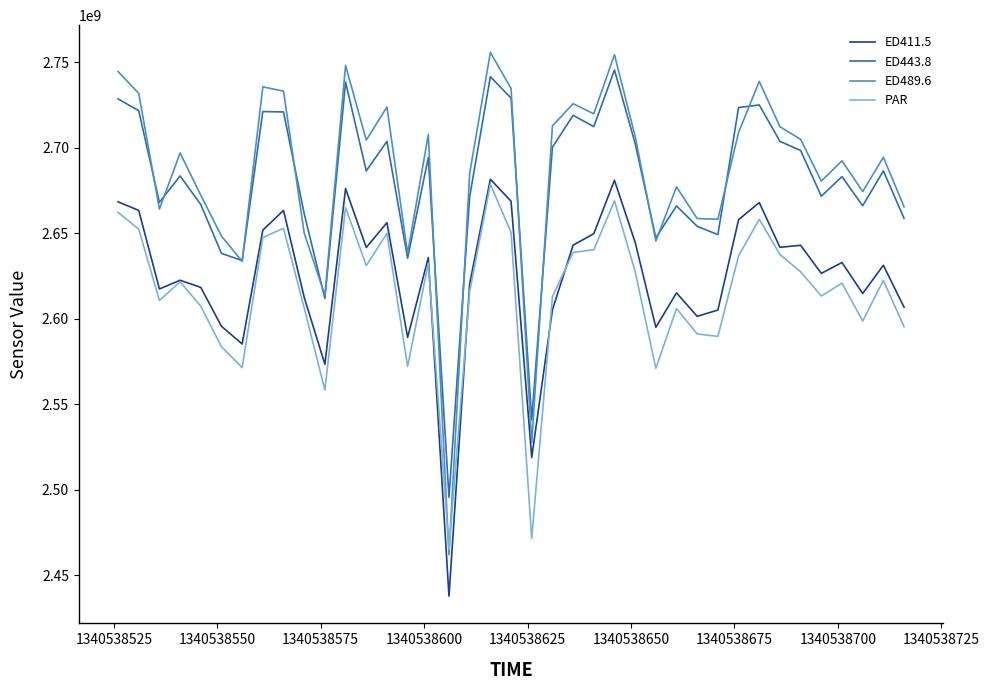

What is the highest value of the ED489.6 series?

2755841042